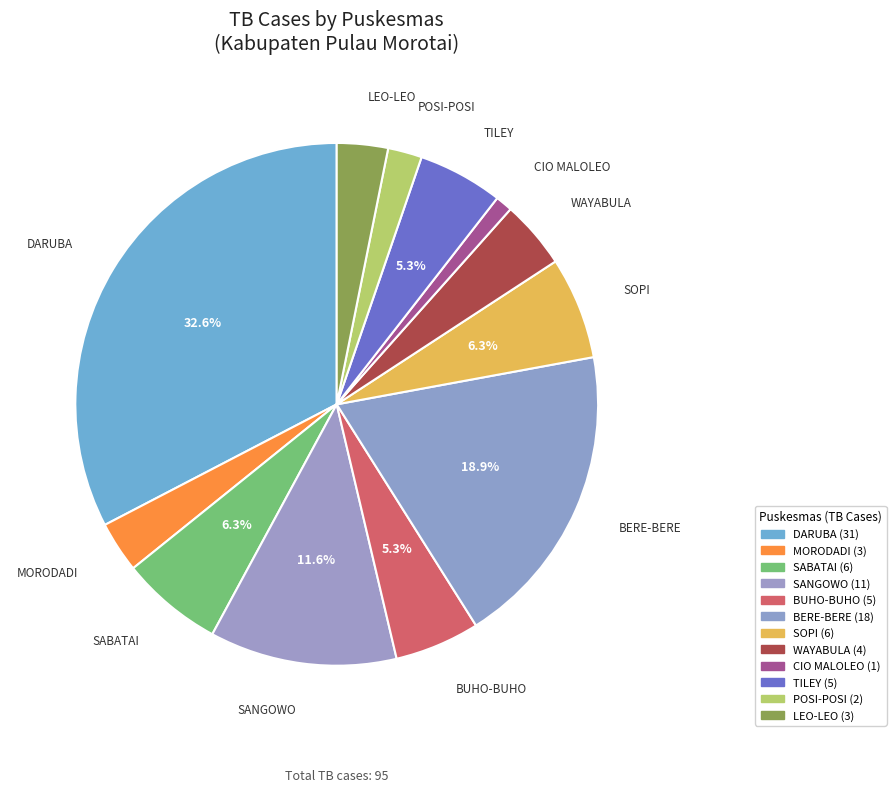

To the nearest percent, what is the combined percentage of CIO MALOLEO and TILEY?

6%